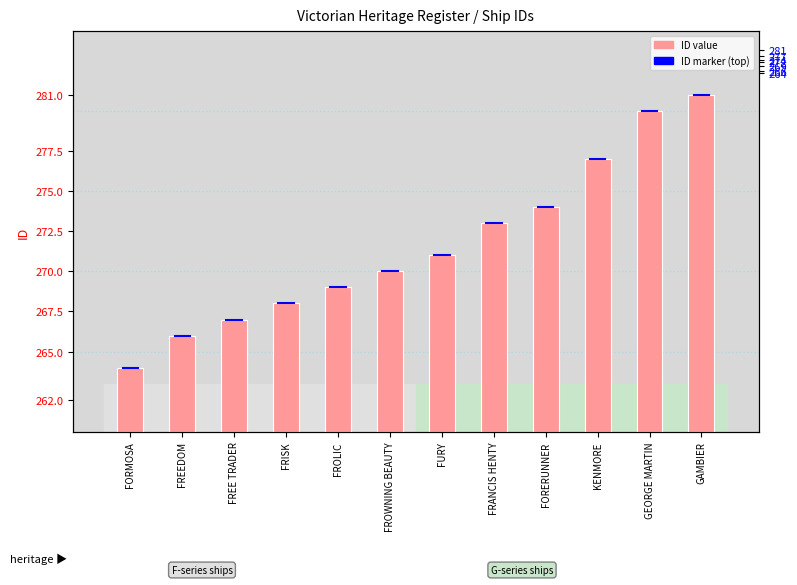

What is the value of the 8th bar from the left?

273